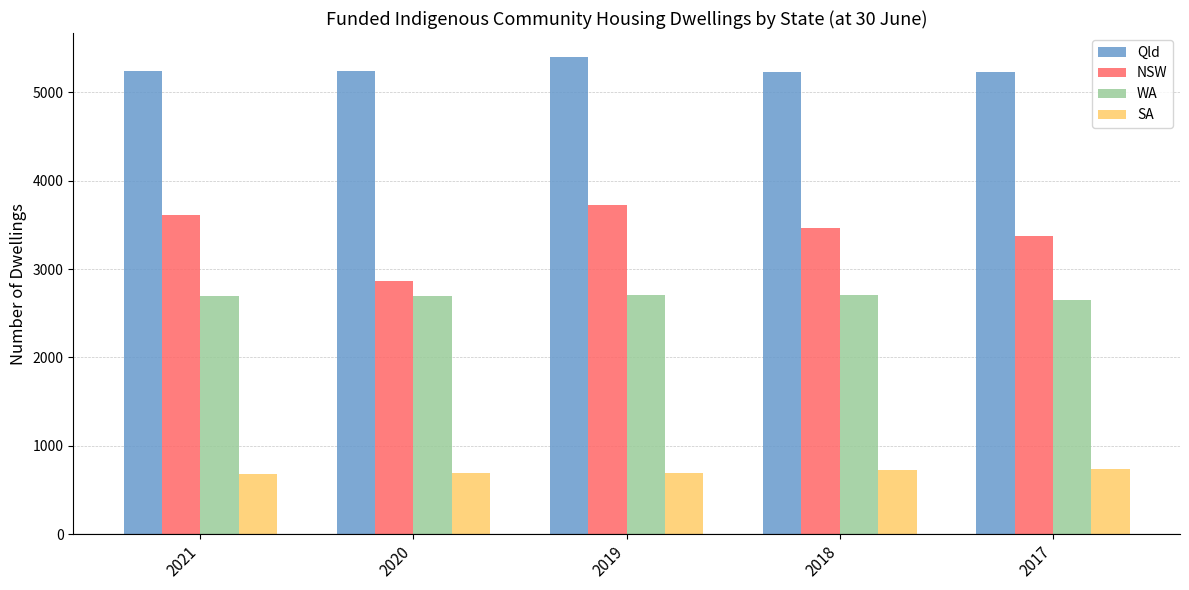

The value of NSW at 2017 is 1159. True or false?

False